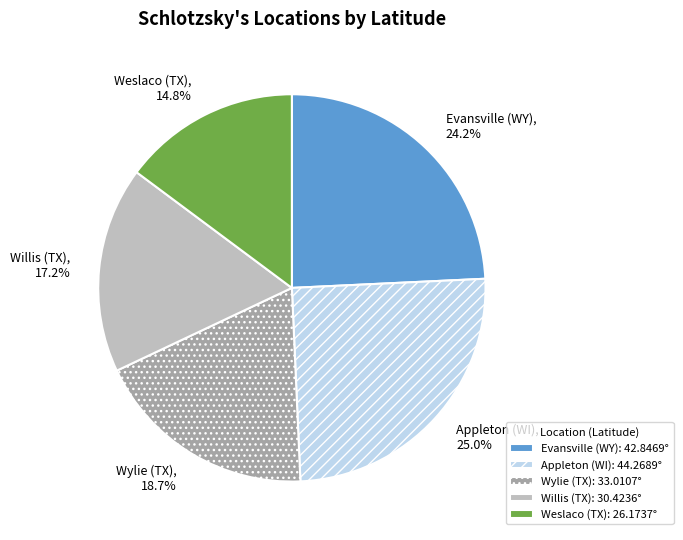

To the nearest percent, what percentage of the pie is Willis (TX)?

17%